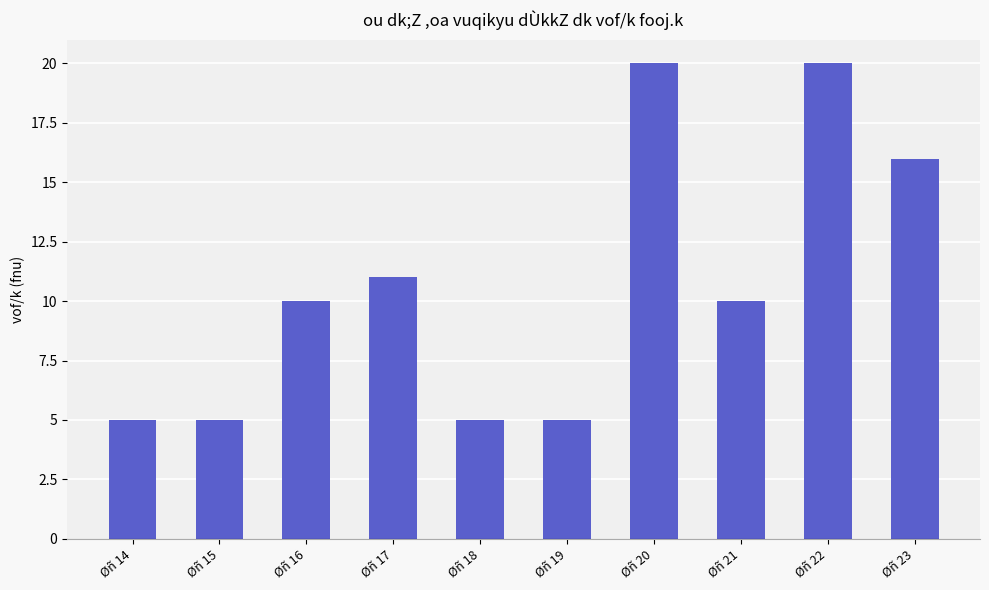

Count the number of categories in the chart.

10